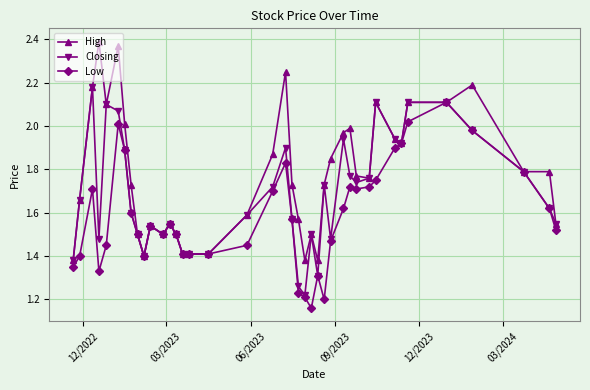

List the series in order of their peak value, lowest first.

Low, Closing, High